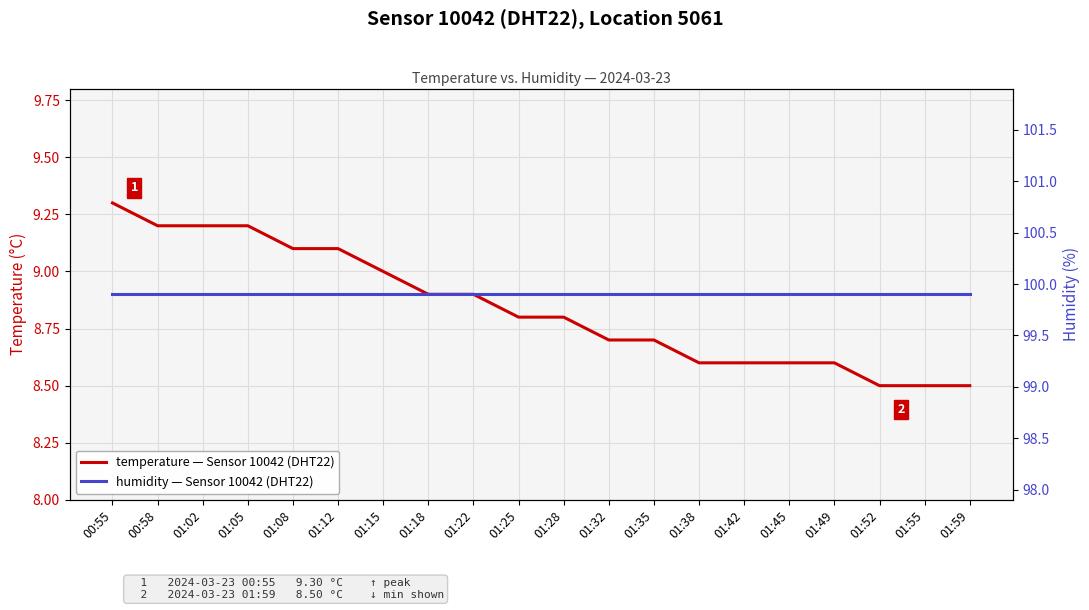

True or false: temperature and humidity cross at least once.

False